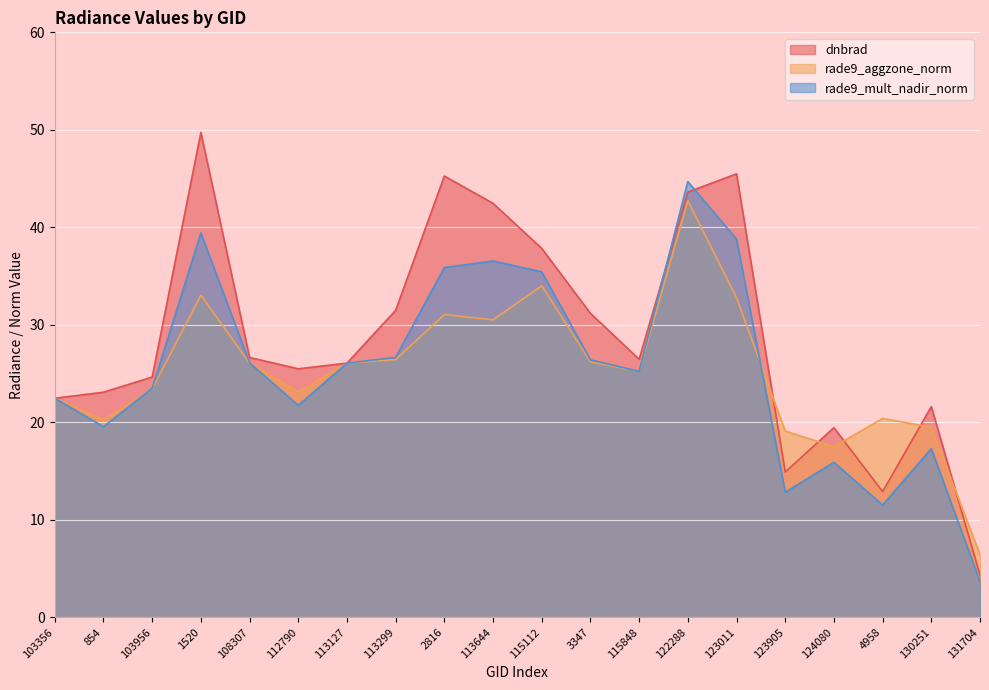

What are all the series names shown in the legend?

dnbrad, rade9_aggzone_norm, rade9_mult_nadir_norm